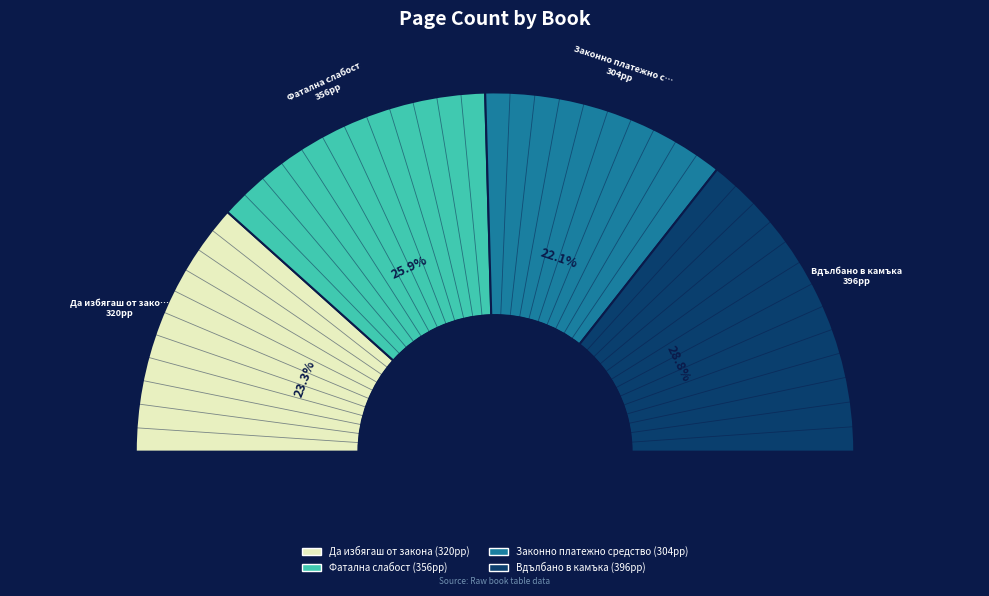

True or false: Вдълбано в камъка accounts for 29% of the total.

True